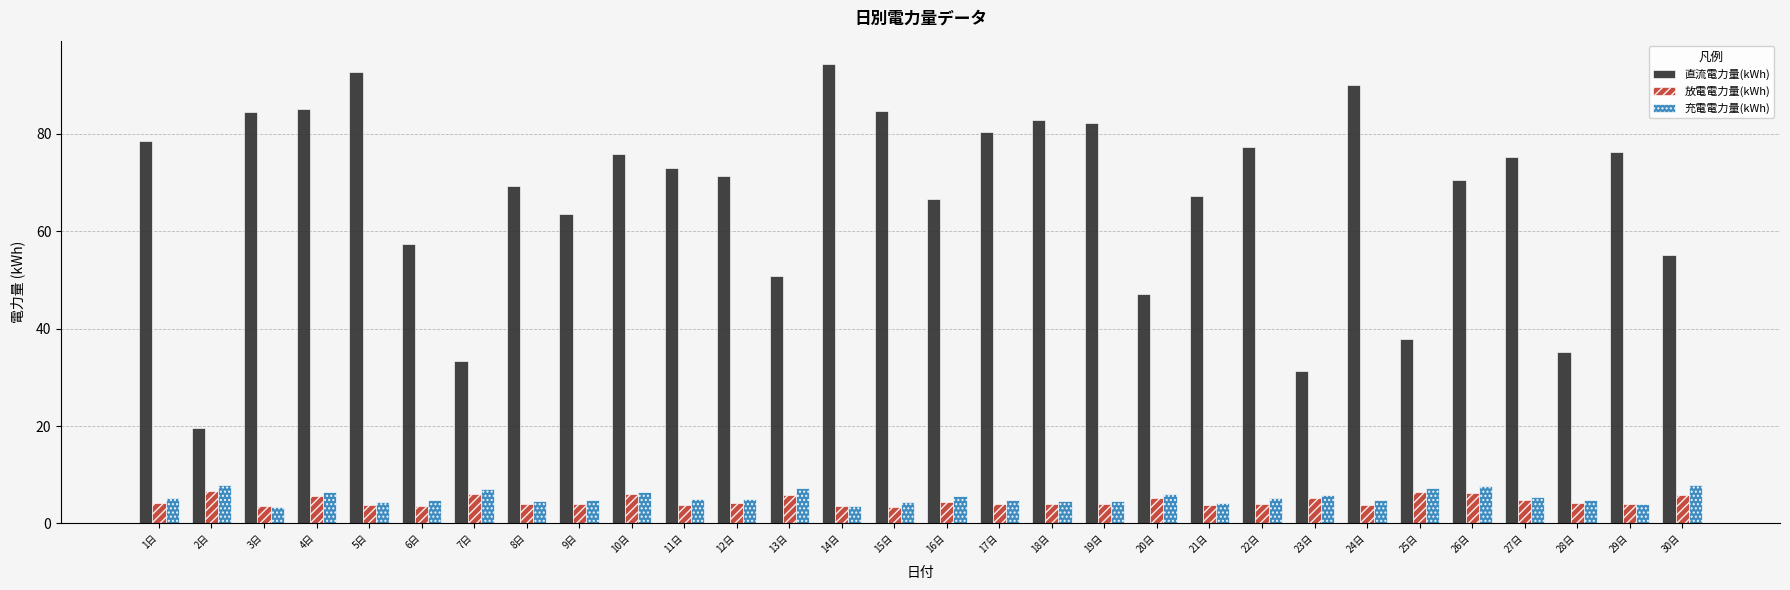

Which series has the widest spread of values?

直流電力量(kWh)